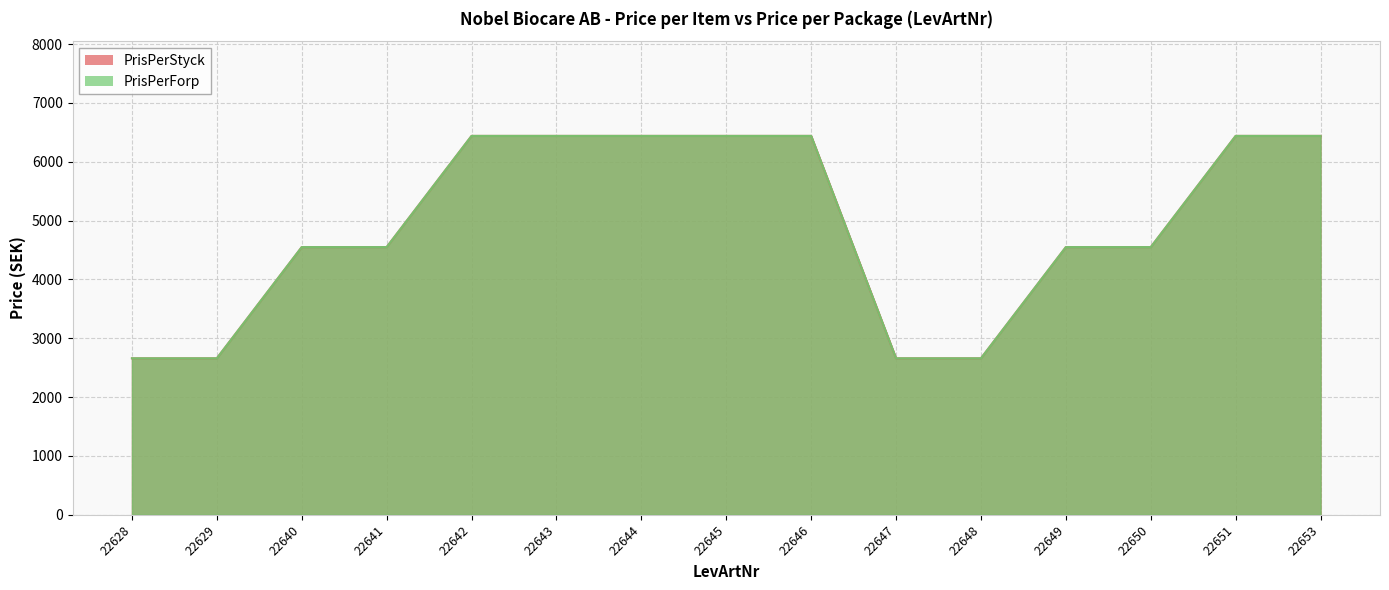

True or false: PrisPerForp has more than 2 interior local peaks.

False